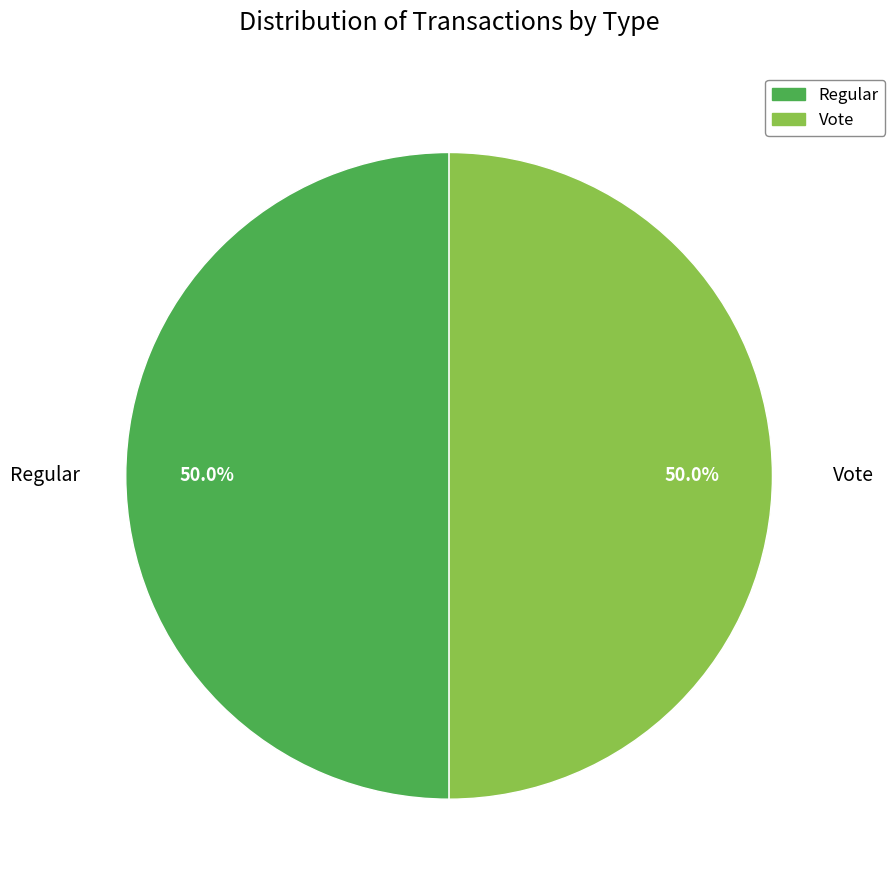

What percentage is NOT represented by Vote?

50.0%